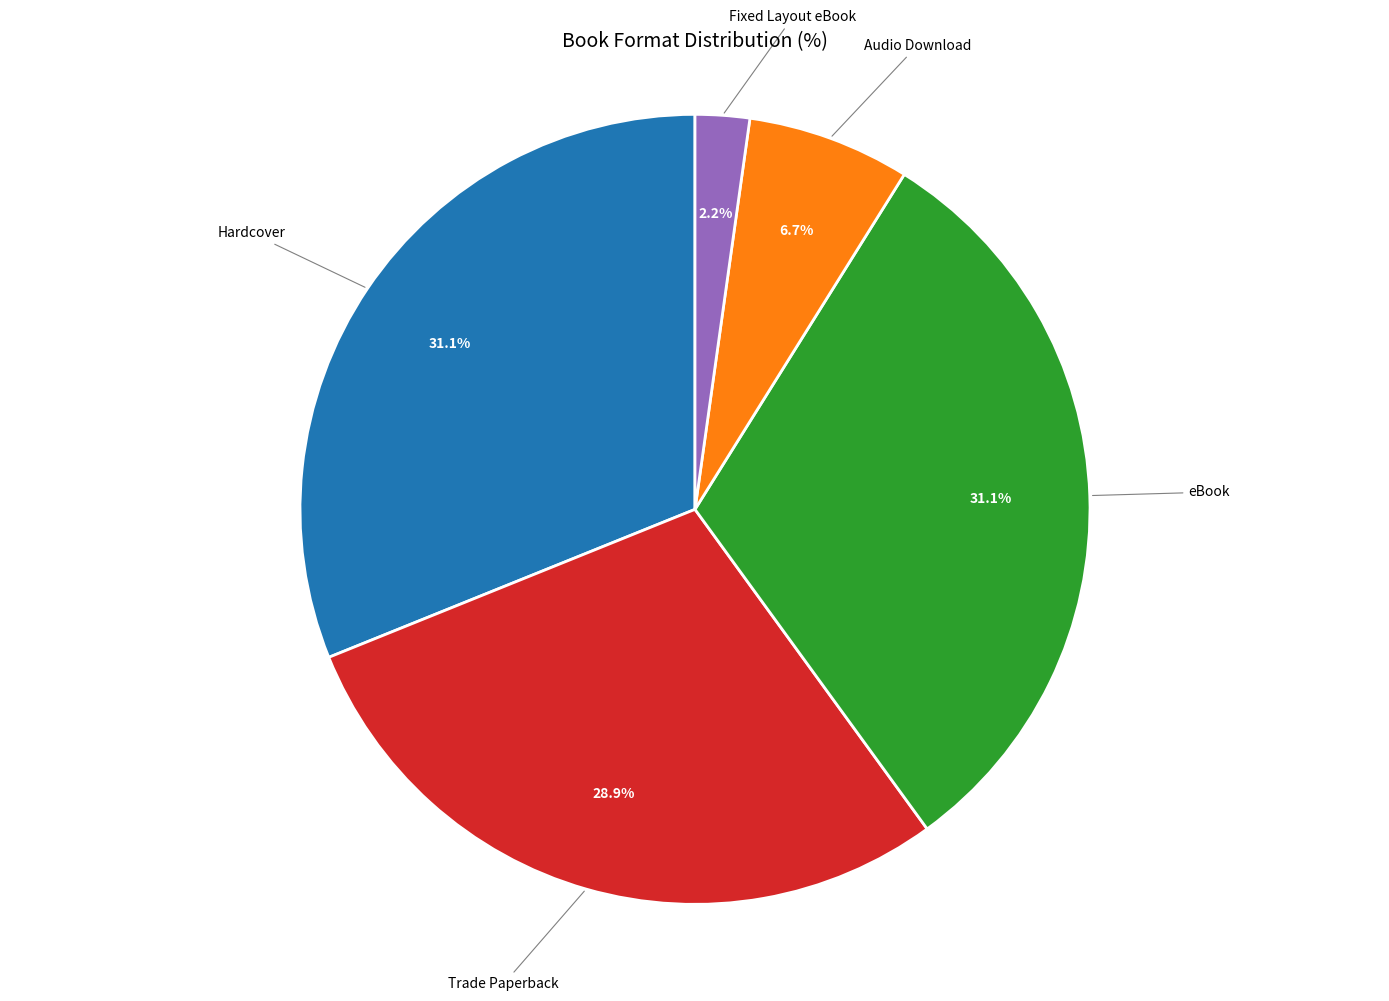

Is it true that Hardcover is 31% of the pie?

True